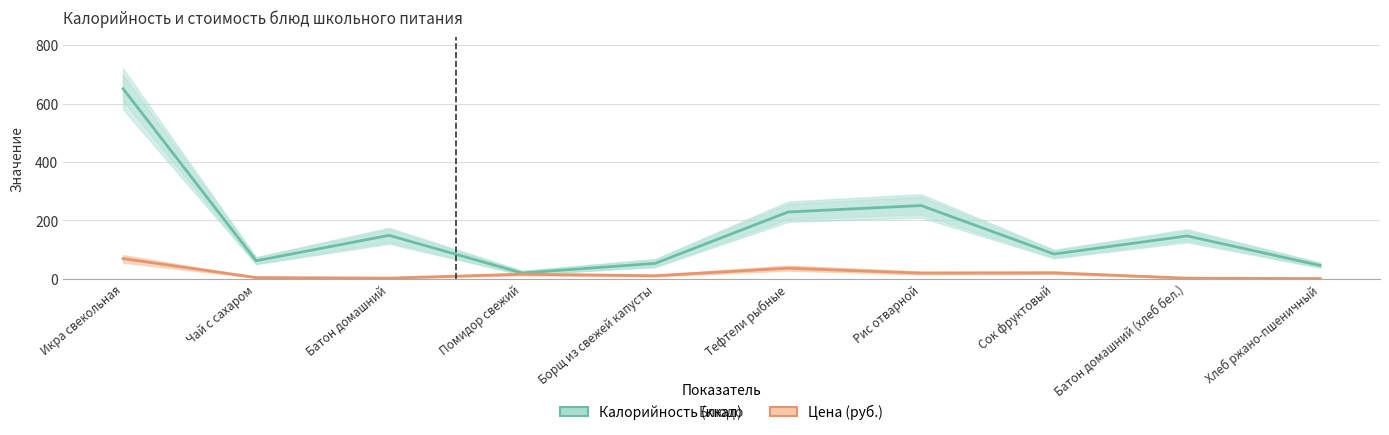

What is the sum of the Цена (руб.) values at Сок фруктовый and Батон домашний?

23.0